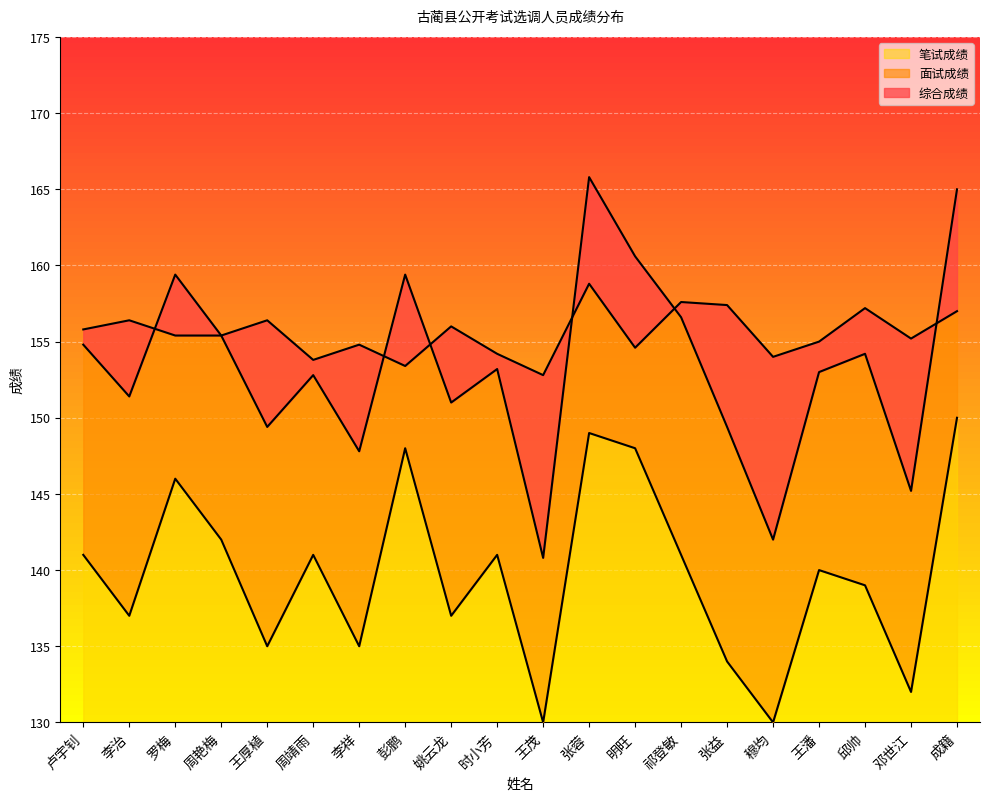

How many data points in 综合成绩 are above 153?

10